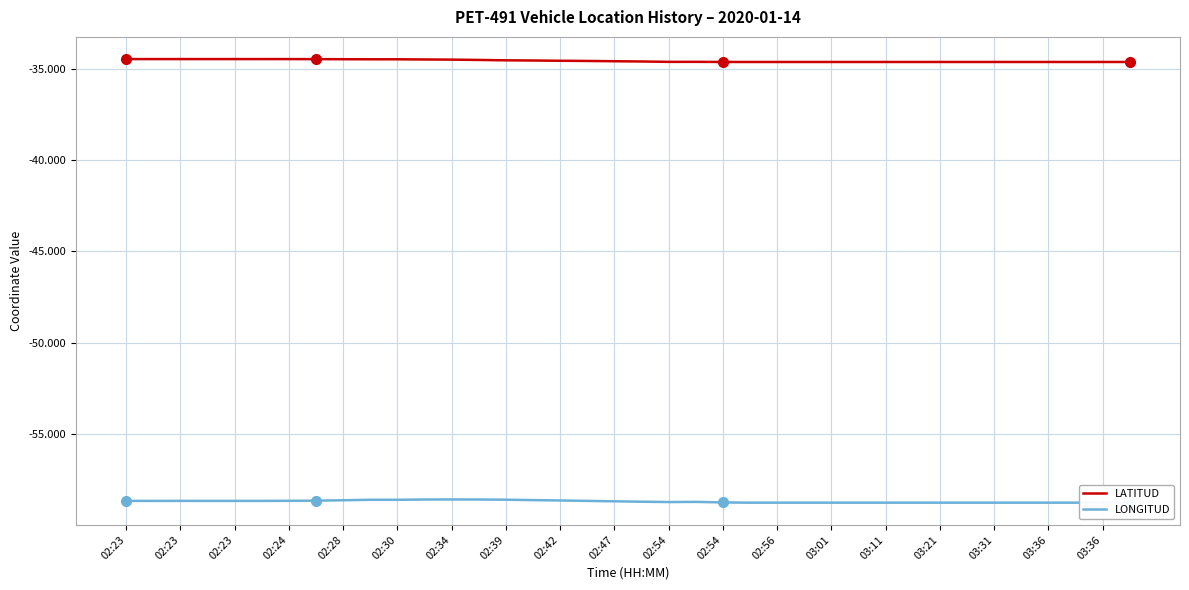

What is the minimum value shown in the chart?

-58.8